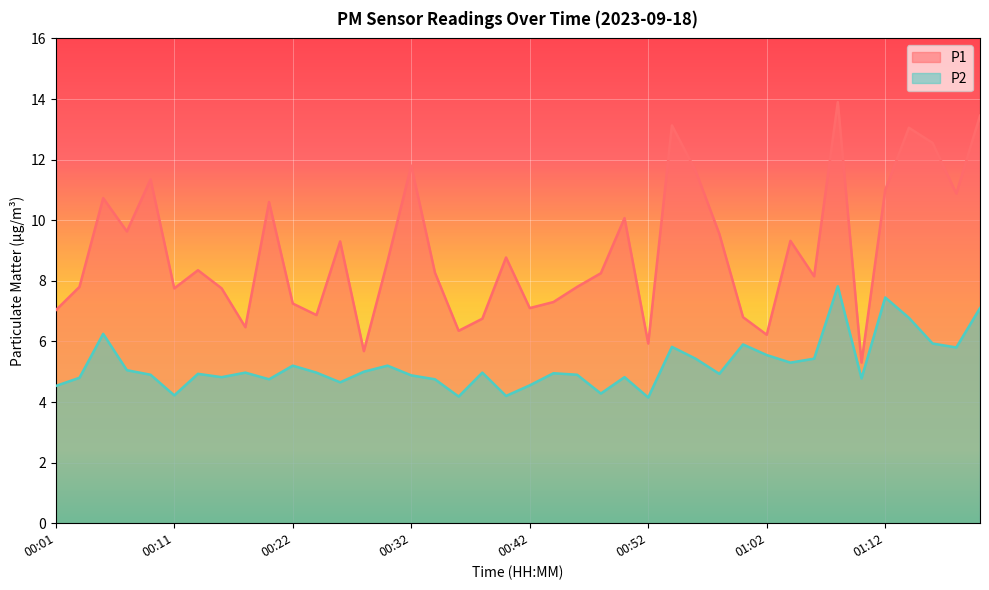

In P1, how many points are higher than both neighbors (excluding endpoints)?

12